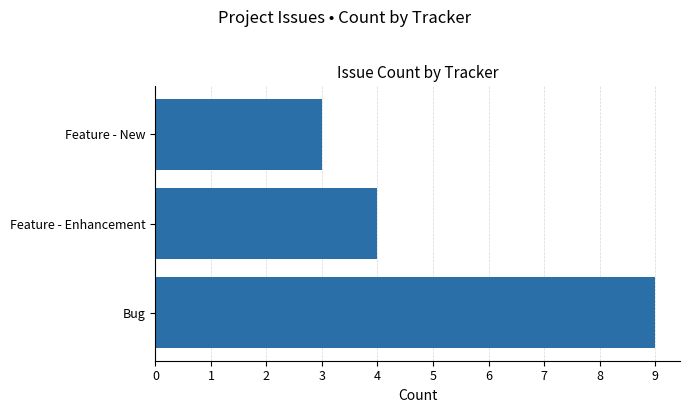

Does the chart contain stacked bars?

No